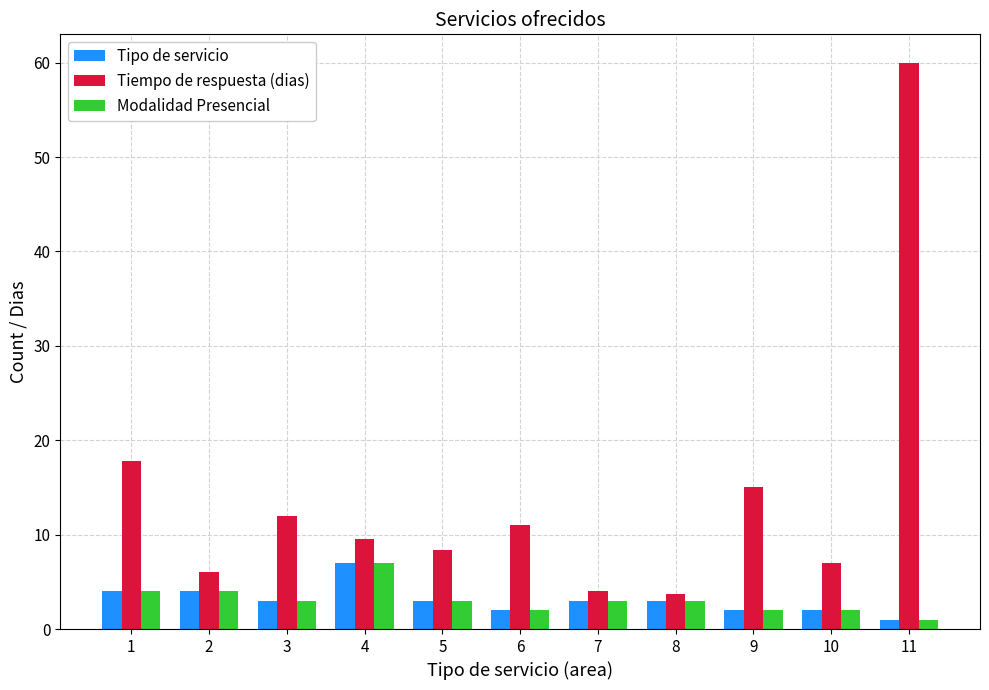

What is the spread (max minus min) of values at 5?

5.3